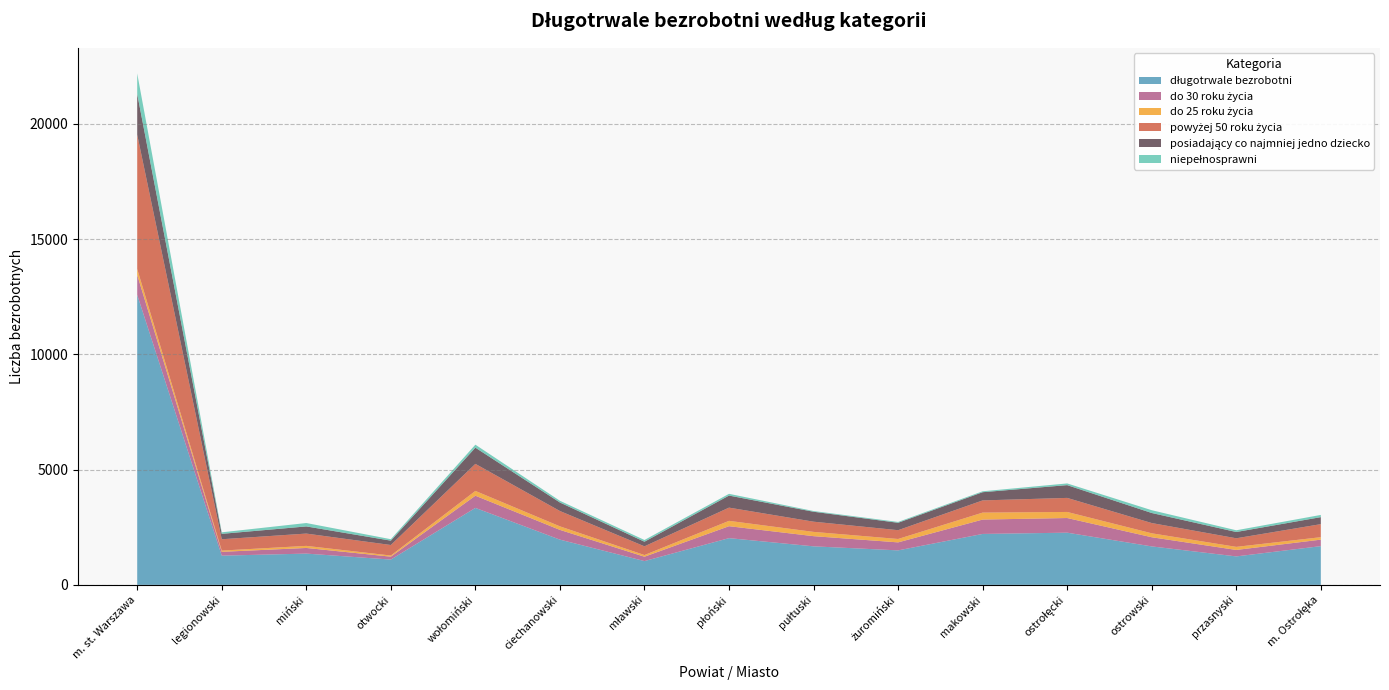

Reading left to right, transcribe all the data shown in this chart.

długotrwale bezrobotni: 12587	1268	1357	1098	3340	1963	1032	2028	1672	1497	2210	2265	1669	1235	1681
do 30 roku życia: 863	166	245	126	529	423	190	518	442	347	624	636	398	281	282
do 25 roku życia: 257	54	90	49	208	153	72	232	185	147	302	263	171	133	106
powyżej 50 roku życia: 5831	492	534	457	1174	666	379	574	443	382	529	610	445	373	566
posiadający co najmniej jedno dziecko: 1767	234	310	189	703	369	200	523	431	321	356	554	436	272	304
niepełnosprawni: 889	66	148	63	130	75	75	76	32	37	40	74	121	75	96